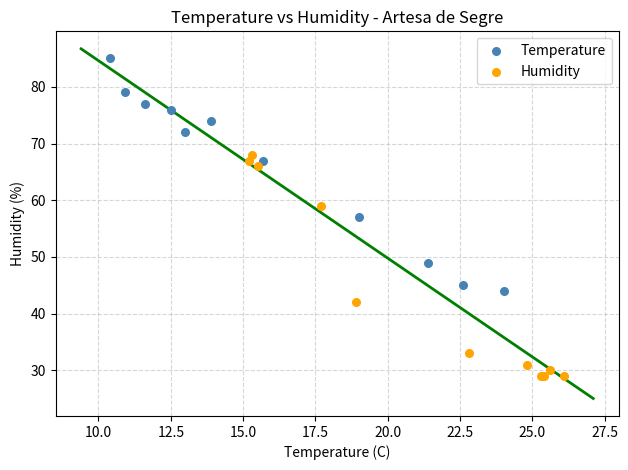

Which series has the largest Y range (max minus min)?

Temperature